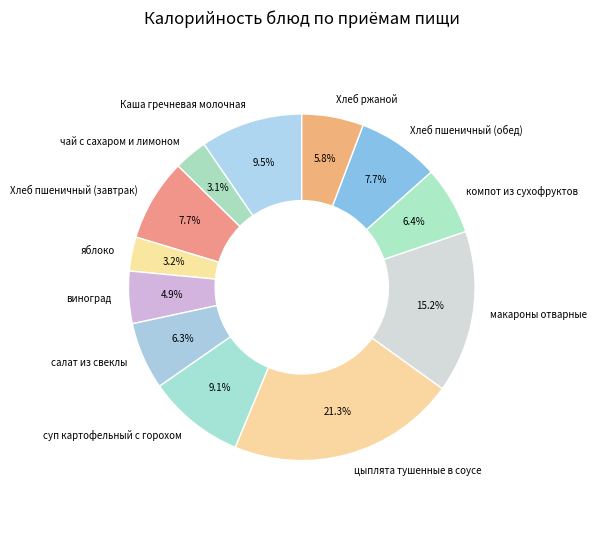

To the nearest percent, what portion does цыплята тушенные в соусе represent?

21%